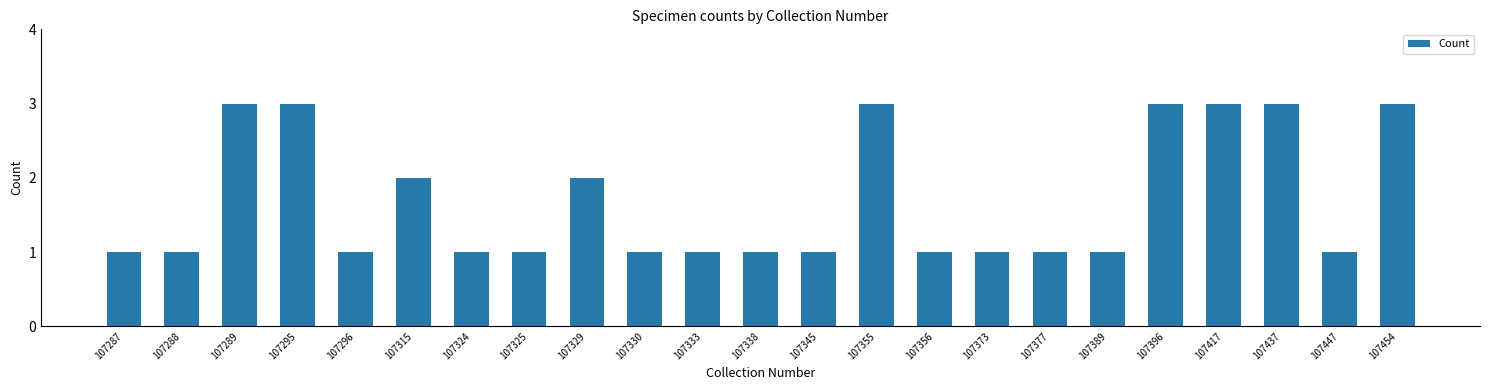

Does the chart contain stacked bars?

No